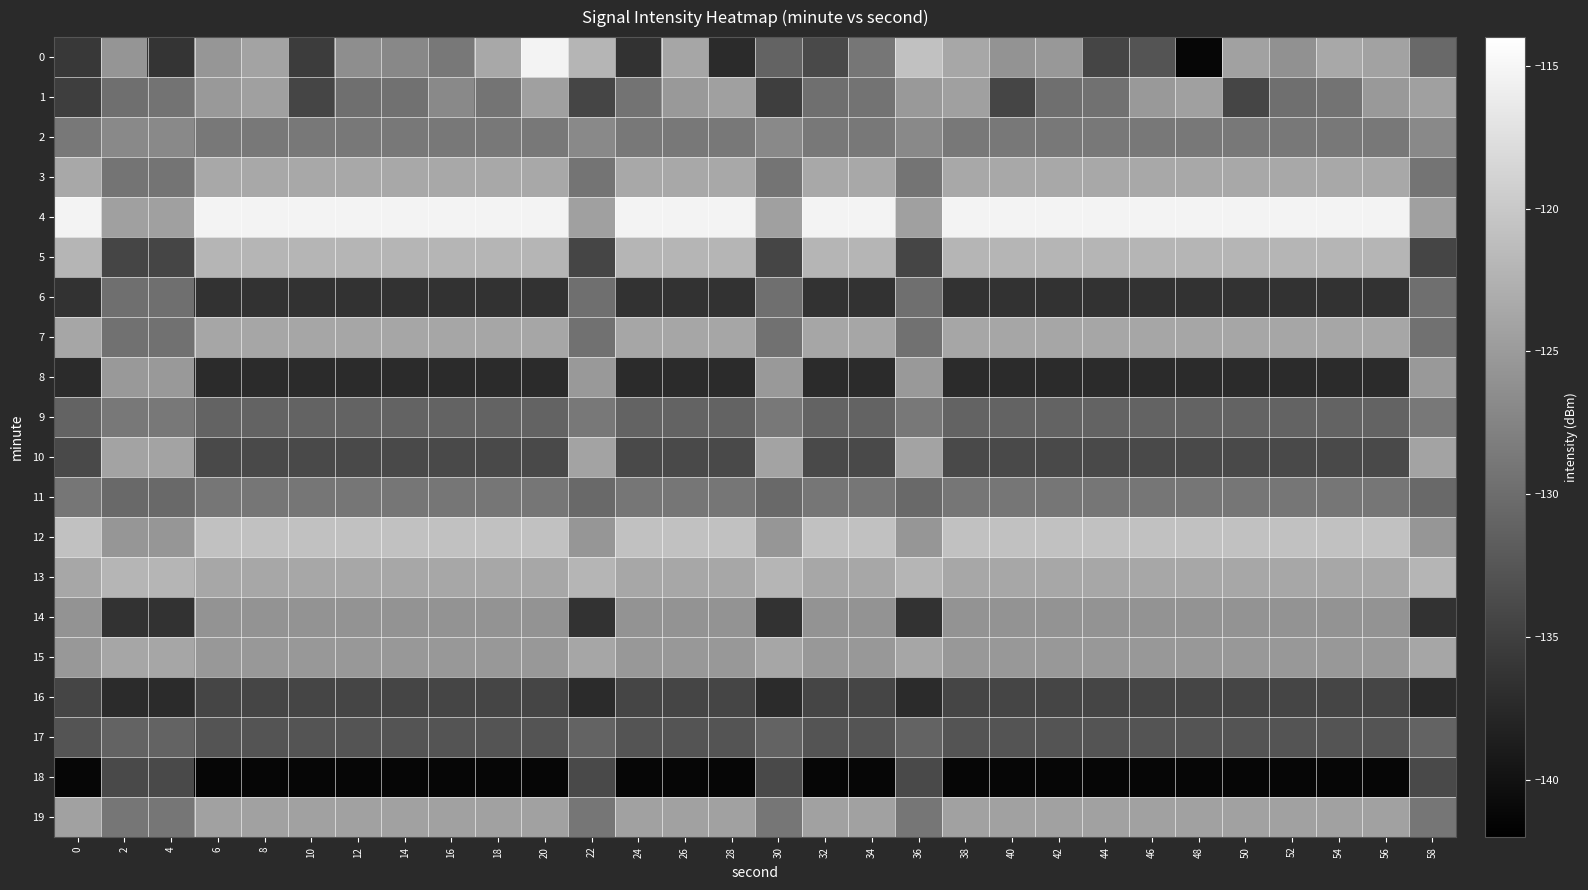

Reading left to right, list all the values displayed in this chart.

0: 0=-135.8	2=-125.7	4=-136.2	6=-125.6	8=-124.0	10=-135.4	12=-126.4	14=-127.1	16=-128.8	18=-123.6	20=-115.4	22=-122.2	24=-136.4	26=-123.7	28=-137.3	30=-131.1	32=-133.8	34=-129.0	36=-120.8	38=-123.7	40=-125.9	42=-125.4	44=-134.4	46=-132.8	48=-141.3	50=-124.3	52=-126.1	54=-123.5	56=-124.2	58=-130.3
1: 0=-135.1	2=-129.8	4=-129.4	6=-125.2	8=-124.4	10=-134.4	12=-129.8	14=-129.4	16=-127.0	18=-129.3	20=-124.4	22=-134.4	24=-129.4	26=-125.2	28=-124.4	30=-135.1	32=-129.8	34=-129.4	36=-125.2	38=-124.4	40=-134.4	42=-129.8	44=-129.4	46=-125.2	48=-124.4	50=-134.4	52=-129.8	54=-129.4	56=-125.2	58=-124.4
2: 0=-128.8	2=-127.0	4=-127.0	6=-128.8	8=-128.8	10=-128.8	12=-128.8	14=-128.8	16=-128.8	18=-128.8	20=-128.8	22=-127.0	24=-128.8	26=-128.8	28=-128.8	30=-127.0	32=-128.8	34=-128.8	36=-127.0	38=-128.8	40=-128.8	42=-128.8	44=-128.8	46=-128.8	48=-128.8	50=-128.8	52=-128.8	54=-128.8	56=-128.8	58=-127.0
3: 0=-123.6	2=-129.3	4=-129.3	6=-123.6	8=-123.6	10=-123.6	12=-123.6	14=-123.6	16=-123.6	18=-123.6	20=-123.6	22=-129.3	24=-123.6	26=-123.6	28=-123.6	30=-129.3	32=-123.6	34=-123.6	36=-129.3	38=-123.6	40=-123.6	42=-123.6	44=-123.6	46=-123.6	48=-123.6	50=-123.6	52=-123.6	54=-123.6	56=-123.6	58=-129.3
4: 0=-115.4	2=-124.4	4=-124.4	6=-115.4	8=-115.4	10=-115.4	12=-115.4	14=-115.4	16=-115.4	18=-115.4	20=-115.4	22=-124.4	24=-115.4	26=-115.4	28=-115.4	30=-124.4	32=-115.4	34=-115.4	36=-124.4	38=-115.4	40=-115.4	42=-115.4	44=-115.4	46=-115.4	48=-115.4	50=-115.4	52=-115.4	54=-115.4	56=-115.4	58=-124.4
5: 0=-122.2	2=-134.4	4=-134.4	6=-122.2	8=-122.2	10=-122.2	12=-122.2	14=-122.2	16=-122.2	18=-122.2	20=-122.2	22=-134.4	24=-122.2	26=-122.2	28=-122.2	30=-134.4	32=-122.2	34=-122.2	36=-134.4	38=-122.2	40=-122.2	42=-122.2	44=-122.2	46=-122.2	48=-122.2	50=-122.2	52=-122.2	54=-122.2	56=-122.2	58=-134.4
6: 0=-136.4	2=-129.8	4=-129.8	6=-136.4	8=-136.4	10=-136.4	12=-136.4	14=-136.4	16=-136.4	18=-136.4	20=-136.4	22=-129.8	24=-136.4	26=-136.4	28=-136.4	30=-129.8	32=-136.4	34=-136.4	36=-129.8	38=-136.4	40=-136.4	42=-136.4	44=-136.4	46=-136.4	48=-136.4	50=-136.4	52=-136.4	54=-136.4	56=-136.4	58=-129.8
7: 0=-123.7	2=-129.4	4=-129.4	6=-123.7	8=-123.7	10=-123.7	12=-123.7	14=-123.7	16=-123.7	18=-123.7	20=-123.7	22=-129.4	24=-123.7	26=-123.7	28=-123.7	30=-129.4	32=-123.7	34=-123.7	36=-129.4	38=-123.7	40=-123.7	42=-123.7	44=-123.7	46=-123.7	48=-123.7	50=-123.7	52=-123.7	54=-123.7	56=-123.7	58=-129.4
8: 0=-137.3	2=-125.2	4=-125.2	6=-137.3	8=-137.3	10=-137.3	12=-137.3	14=-137.3	16=-137.3	18=-137.3	20=-137.3	22=-125.2	24=-137.3	26=-137.3	28=-137.3	30=-125.2	32=-137.3	34=-137.3	36=-125.2	38=-137.3	40=-137.3	42=-137.3	44=-137.3	46=-137.3	48=-137.3	50=-137.3	52=-137.3	54=-137.3	56=-137.3	58=-125.2
9: 0=-131.1	2=-128.8	4=-128.8	6=-131.1	8=-131.1	10=-131.1	12=-131.1	14=-131.1	16=-131.1	18=-131.1	20=-131.1	22=-128.8	24=-131.1	26=-131.1	28=-131.1	30=-128.8	32=-131.1	34=-131.1	36=-128.8	38=-131.1	40=-131.1	42=-131.1	44=-131.1	46=-131.1	48=-131.1	50=-131.1	52=-131.1	54=-131.1	56=-131.1	58=-128.8
10: 0=-133.8	2=-124.0	4=-124.0	6=-133.8	8=-133.8	10=-133.8	12=-133.8	14=-133.8	16=-133.8	18=-133.8	20=-133.8	22=-124.0	24=-133.8	26=-133.8	28=-133.8	30=-124.0	32=-133.8	34=-133.8	36=-124.0	38=-133.8	40=-133.8	42=-133.8	44=-133.8	46=-133.8	48=-133.8	50=-133.8	52=-133.8	54=-133.8	56=-133.8	58=-124.0
11: 0=-129.0	2=-130.3	4=-130.3	6=-129.0	8=-129.0	10=-129.0	12=-129.0	14=-129.0	16=-129.0	18=-129.0	20=-129.0	22=-130.3	24=-129.0	26=-129.0	28=-129.0	30=-130.3	32=-129.0	34=-129.0	36=-130.3	38=-129.0	40=-129.0	42=-129.0	44=-129.0	46=-129.0	48=-129.0	50=-129.0	52=-129.0	54=-129.0	56=-129.0	58=-130.3
12: 0=-120.8	2=-125.6	4=-125.6	6=-120.8	8=-120.8	10=-120.8	12=-120.8	14=-120.8	16=-120.8	18=-120.8	20=-120.8	22=-125.6	24=-120.8	26=-120.8	28=-120.8	30=-125.6	32=-120.8	34=-120.8	36=-125.6	38=-120.8	40=-120.8	42=-120.8	44=-120.8	46=-120.8	48=-120.8	50=-120.8	52=-120.8	54=-120.8	56=-120.8	58=-125.6
13: 0=-123.7	2=-122.2	4=-122.2	6=-123.7	8=-123.7	10=-123.7	12=-123.7	14=-123.7	16=-123.7	18=-123.7	20=-123.7	22=-122.2	24=-123.7	26=-123.7	28=-123.7	30=-122.2	32=-123.7	34=-123.7	36=-122.2	38=-123.7	40=-123.7	42=-123.7	44=-123.7	46=-123.7	48=-123.7	50=-123.7	52=-123.7	54=-123.7	56=-123.7	58=-122.2
14: 0=-125.9	2=-136.4	4=-136.4	6=-125.9	8=-125.9	10=-125.9	12=-125.9	14=-125.9	16=-125.9	18=-125.9	20=-125.9	22=-136.4	24=-125.9	26=-125.9	28=-125.9	30=-136.4	32=-125.9	34=-125.9	36=-136.4	38=-125.9	40=-125.9	42=-125.9	44=-125.9	46=-125.9	48=-125.9	50=-125.9	52=-125.9	54=-125.9	56=-125.9	58=-136.4
15: 0=-125.4	2=-123.7	4=-123.7	6=-125.4	8=-125.4	10=-125.4	12=-125.4	14=-125.4	16=-125.4	18=-125.4	20=-125.4	22=-123.7	24=-125.4	26=-125.4	28=-125.4	30=-123.7	32=-125.4	34=-125.4	36=-123.7	38=-125.4	40=-125.4	42=-125.4	44=-125.4	46=-125.4	48=-125.4	50=-125.4	52=-125.4	54=-125.4	56=-125.4	58=-123.7
16: 0=-134.4	2=-137.3	4=-137.3	6=-134.4	8=-134.4	10=-134.4	12=-134.4	14=-134.4	16=-134.4	18=-134.4	20=-134.4	22=-137.3	24=-134.4	26=-134.4	28=-134.4	30=-137.3	32=-134.4	34=-134.4	36=-137.3	38=-134.4	40=-134.4	42=-134.4	44=-134.4	46=-134.4	48=-134.4	50=-134.4	52=-134.4	54=-134.4	56=-134.4	58=-137.3
17: 0=-132.8	2=-131.1	4=-131.1	6=-132.8	8=-132.8	10=-132.8	12=-132.8	14=-132.8	16=-132.8	18=-132.8	20=-132.8	22=-131.1	24=-132.8	26=-132.8	28=-132.8	30=-131.1	32=-132.8	34=-132.8	36=-131.1	38=-132.8	40=-132.8	42=-132.8	44=-132.8	46=-132.8	48=-132.8	50=-132.8	52=-132.8	54=-132.8	56=-132.8	58=-131.1
18: 0=-141.3	2=-133.8	4=-133.8	6=-141.3	8=-141.3	10=-141.3	12=-141.3	14=-141.3	16=-141.3	18=-141.3	20=-141.3	22=-133.8	24=-141.3	26=-141.3	28=-141.3	30=-133.8	32=-141.3	34=-141.3	36=-133.8	38=-141.3	40=-141.3	42=-141.3	44=-141.3	46=-141.3	48=-141.3	50=-141.3	52=-141.3	54=-141.3	56=-141.3	58=-133.8
19: 0=-124.3	2=-129.0	4=-129.0	6=-124.3	8=-124.3	10=-124.3	12=-124.3	14=-124.3	16=-124.3	18=-124.3	20=-124.3	22=-129.0	24=-124.3	26=-124.3	28=-124.3	30=-129.0	32=-124.3	34=-124.3	36=-129.0	38=-124.3	40=-124.3	42=-124.3	44=-124.3	46=-124.3	48=-124.3	50=-124.3	52=-124.3	54=-124.3	56=-124.3	58=-129.0